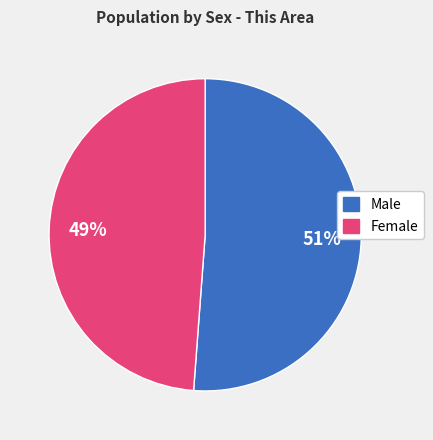

To the nearest percent, what percentage of the pie is Male?

51%